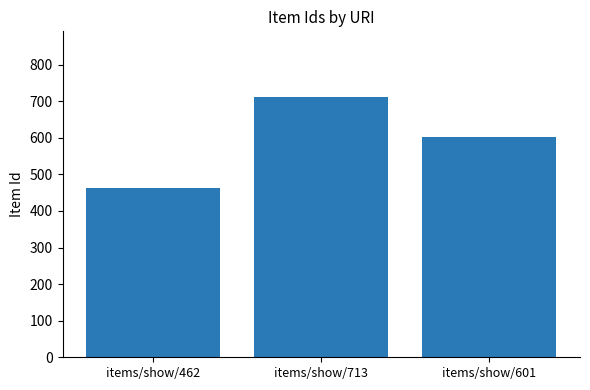

What is the change in value from items/show/462 to items/show/601?

+139